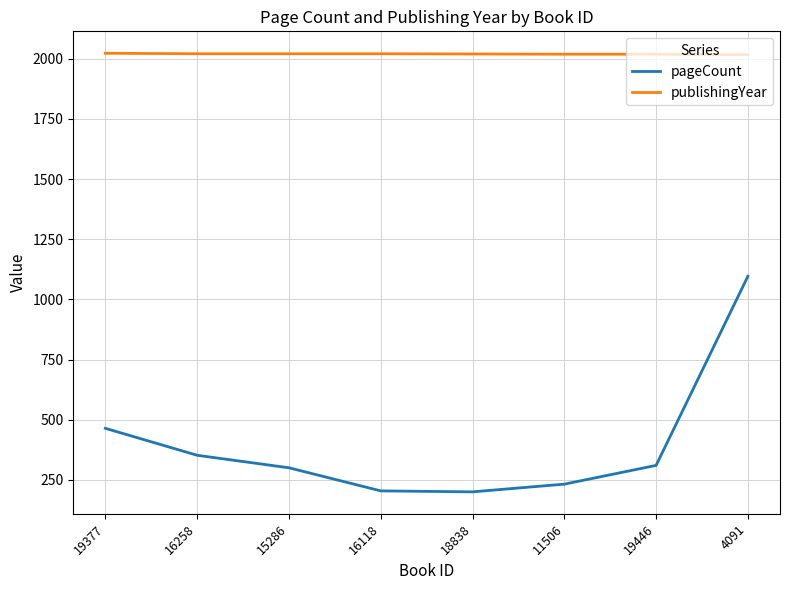

True or false: pageCount has more than 2 points higher than both neighbors.

False